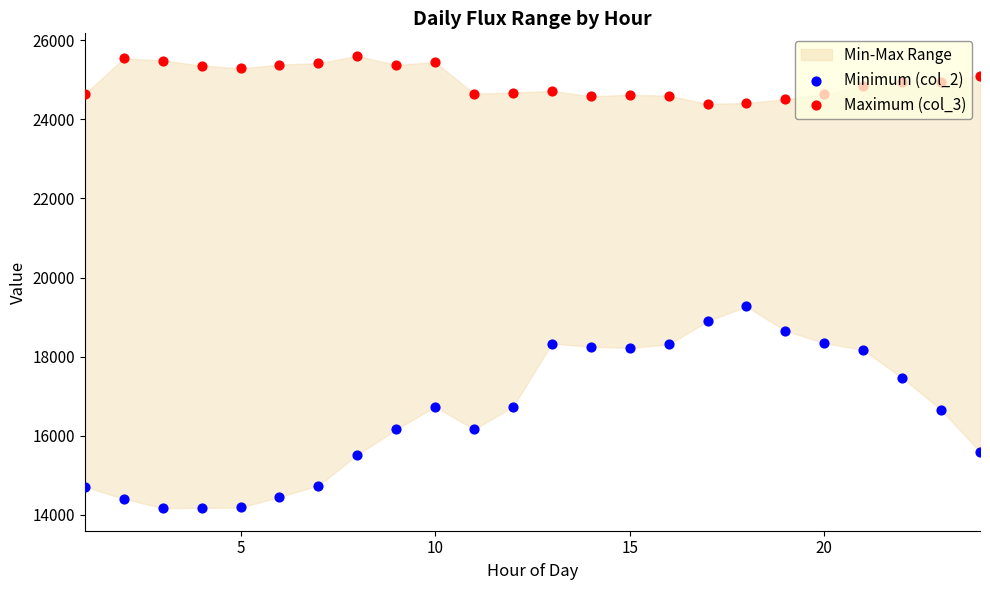

Which series contains the lowest Y value?

Minimum (col_2)